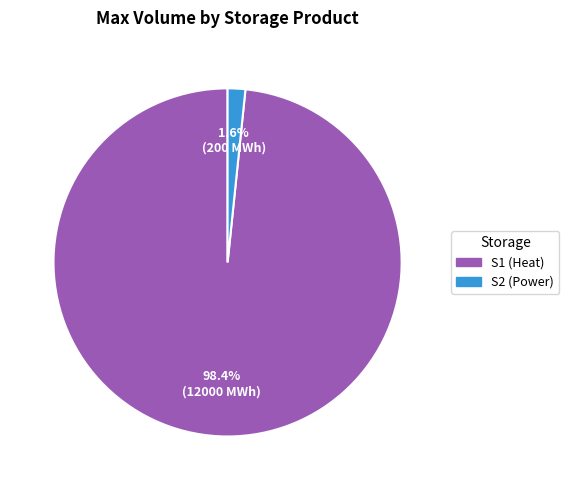

What is the smallest slice in the pie chart?

S2 (Power)